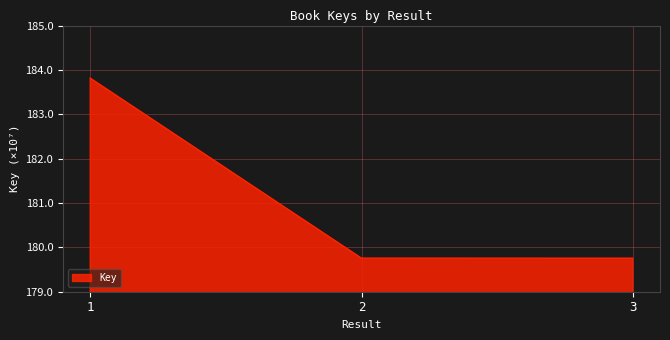

Does the chart have visible grid lines?

Yes